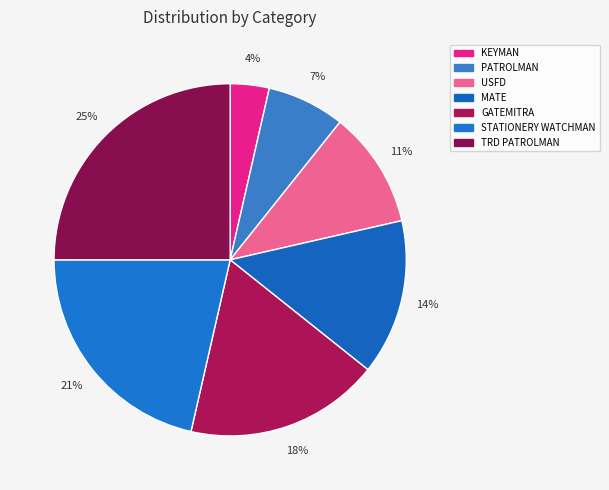

How many segments does this pie chart have?

7